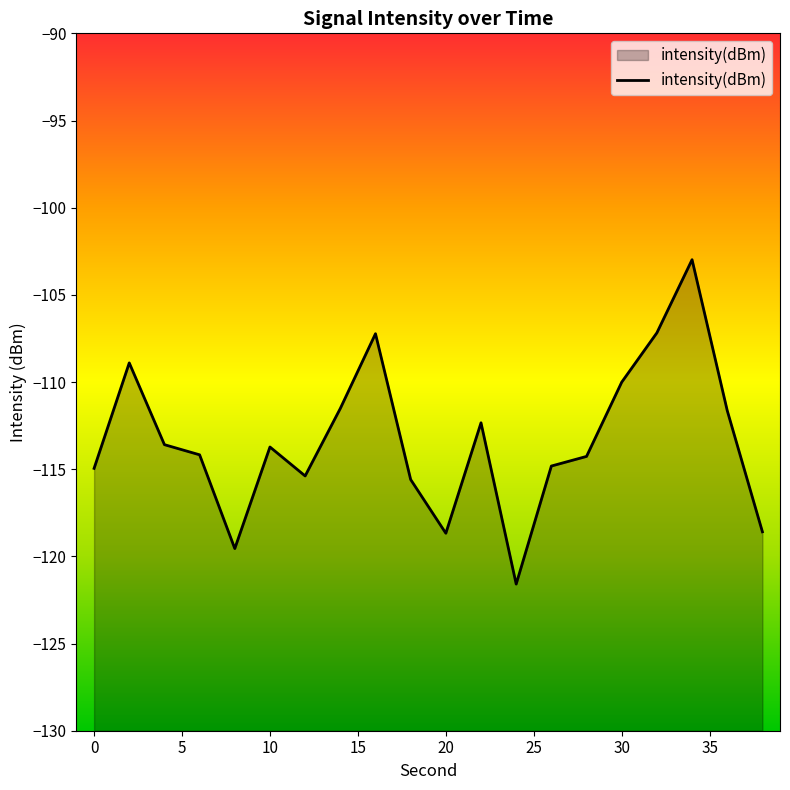

How many points are lower than both their immediate neighbors (excluding endpoints)?

4